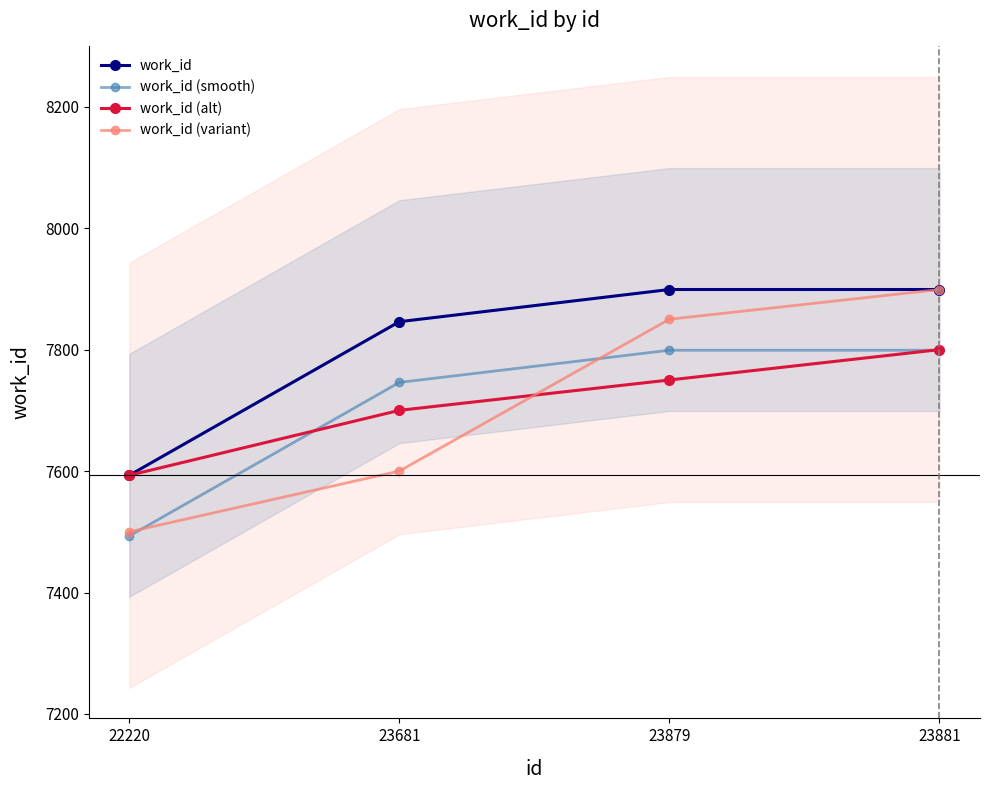

What is the total value across all series at 23881?

31397